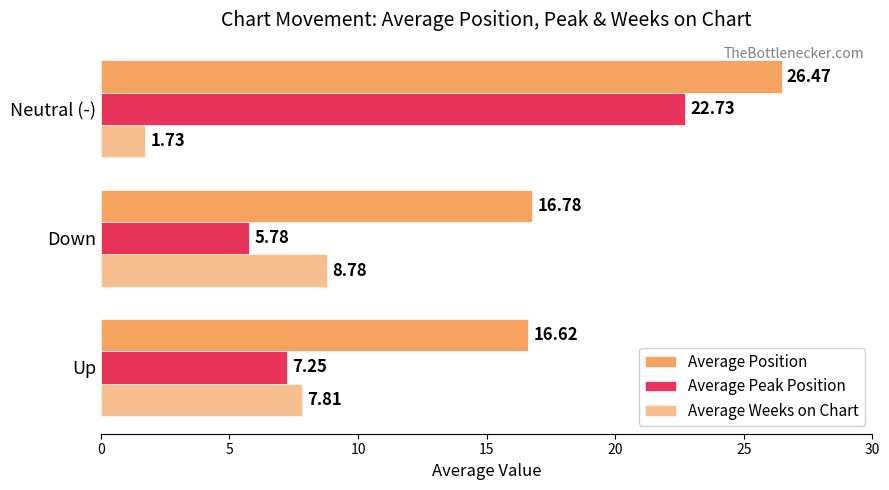

Count the number of data series in this chart.

3